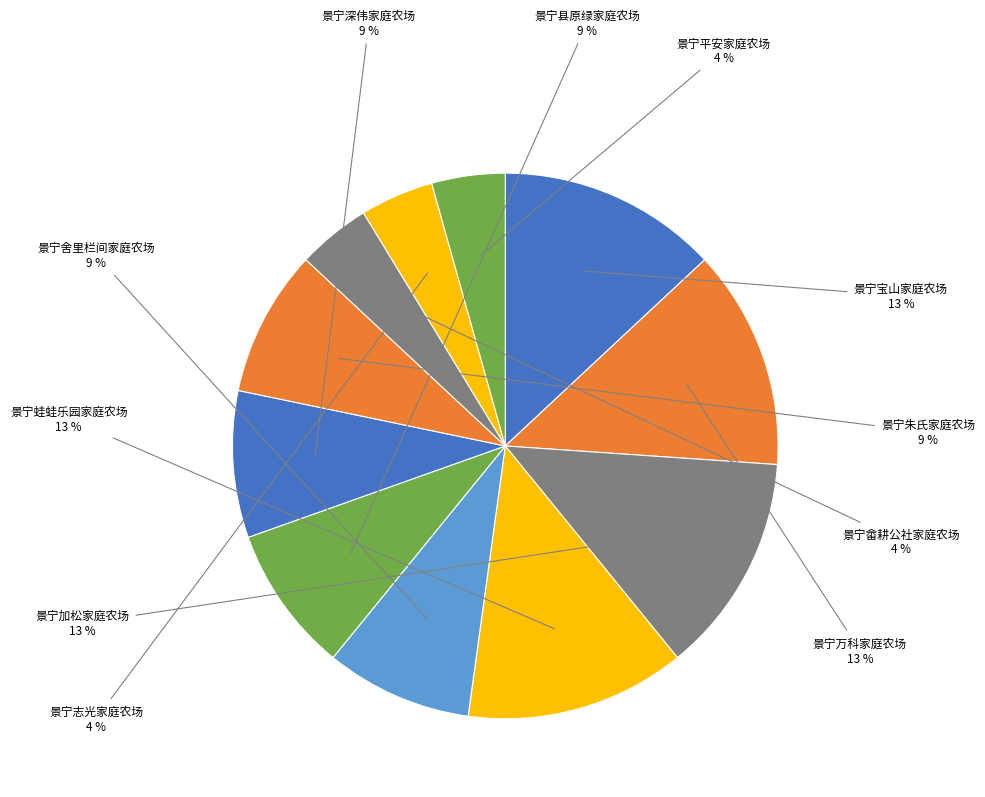

Combined, do 景宁蛙蛙乐园家庭农场 and 景宁畲耕公社家庭农场 account for over 50%?

No